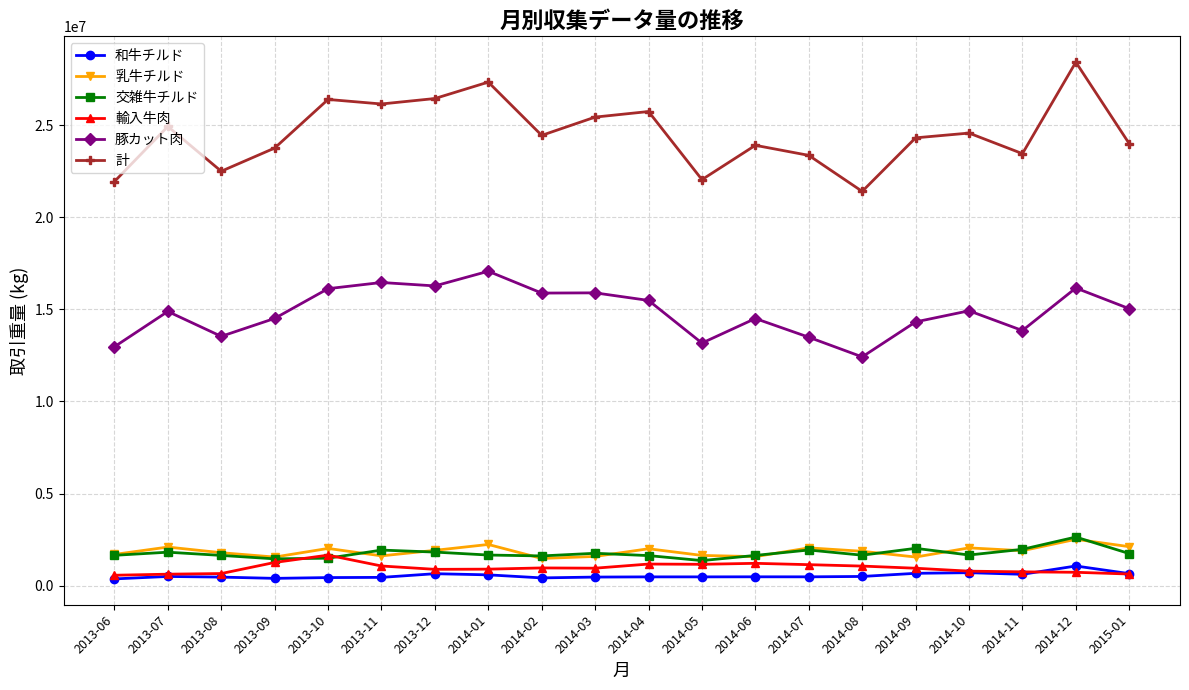

How many series are shown in this chart?

6